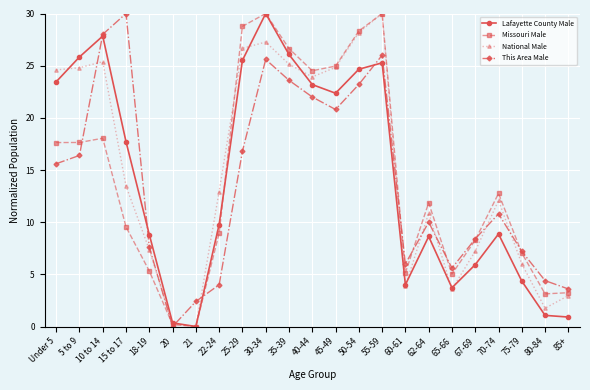

Is it true that This Area Male equals 1.8 at 22-24?

False